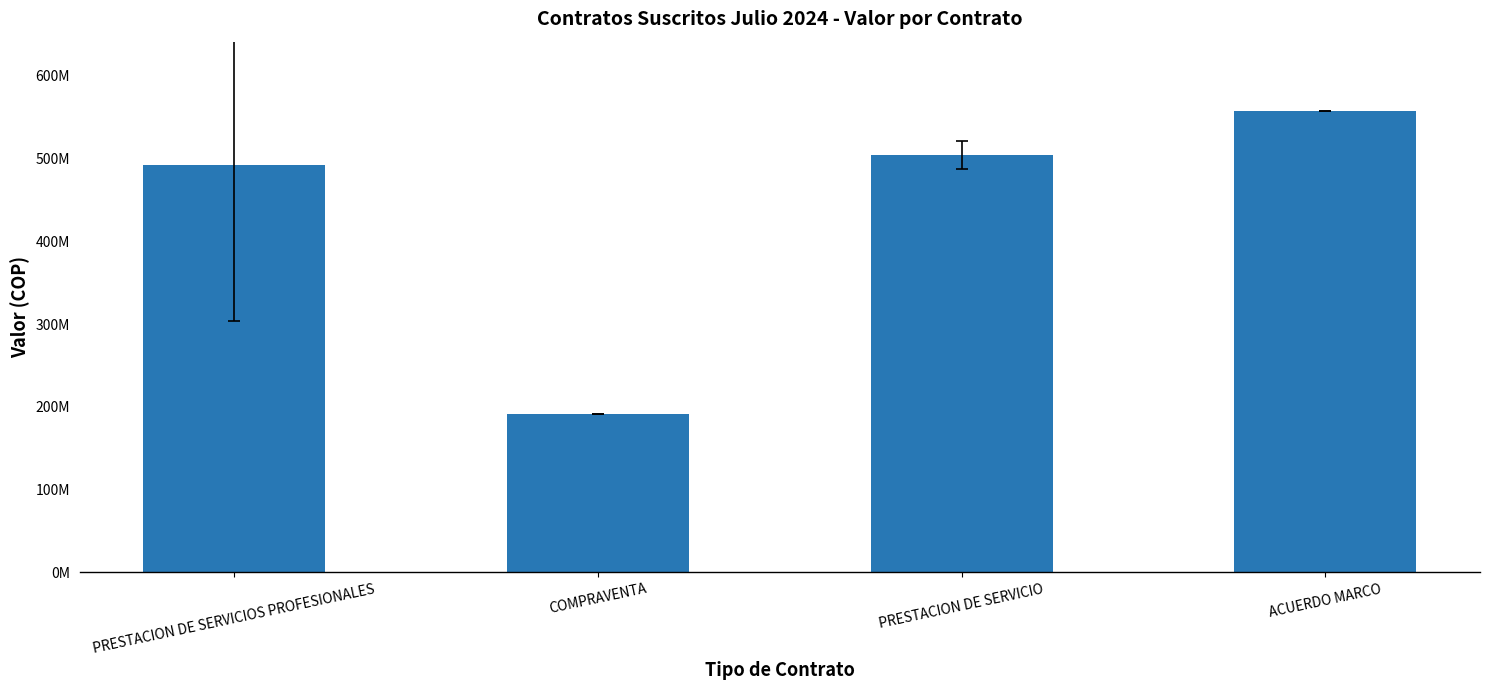

What is the change in value from PRESTACION DE SERVICIO to ACUERDO MARCO?

+53184000